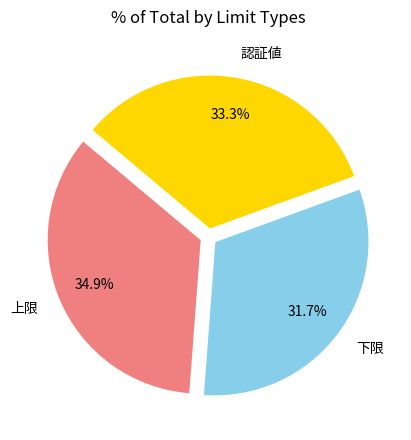

Which has a higher value, 下限 or 認証値?

認証値